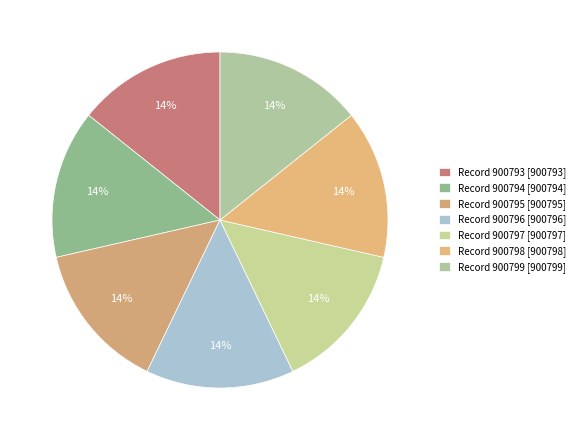

Which slice is the smallest?

900793